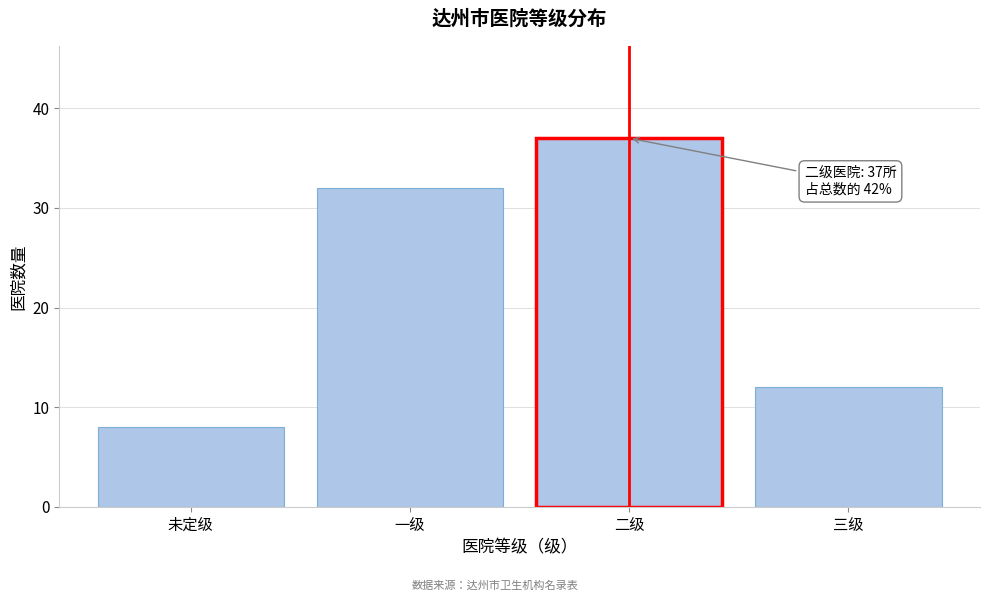

Reading right to left, what are all the values shown in this chart?

12	37	32	8